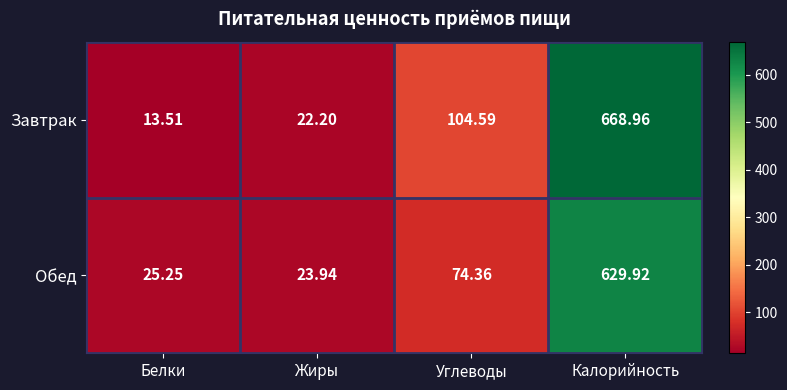

Which series has the widest spread of values?

Завтрак